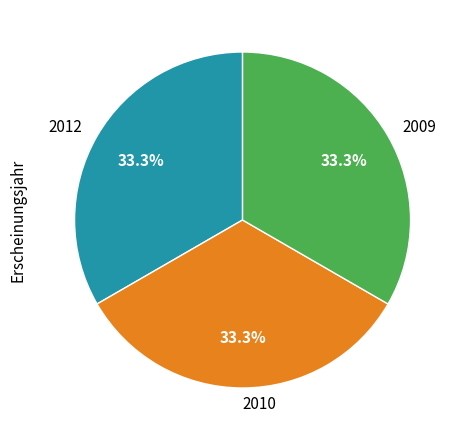

Does any single category account for the majority?

No